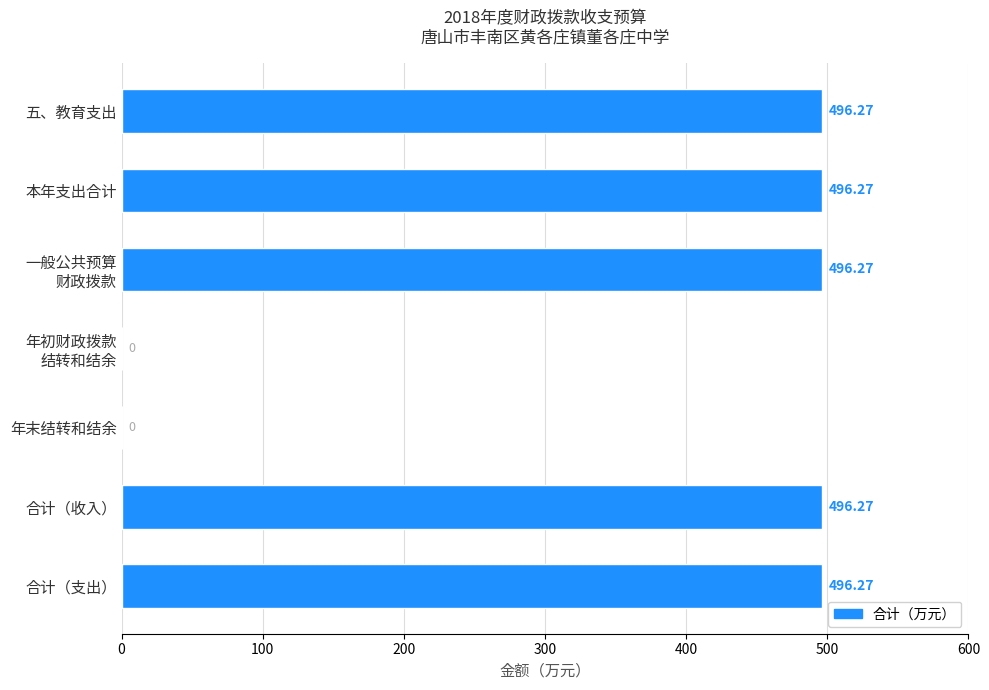

What is the sum of the values at 合计（收入） and 本年支出合计?

992.5